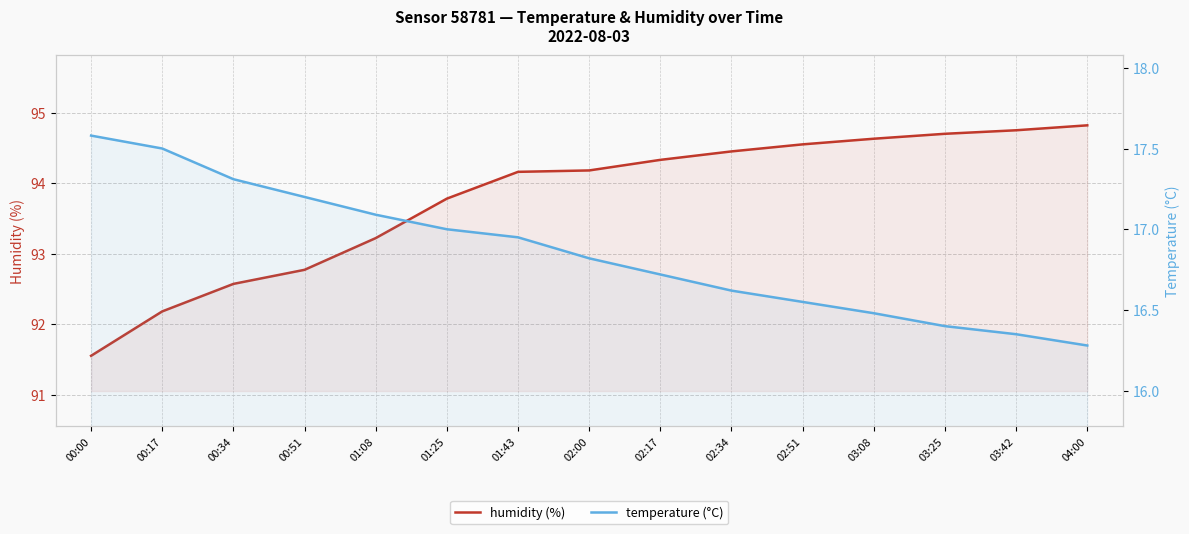

At which label is humidity closest to 93?

01:08